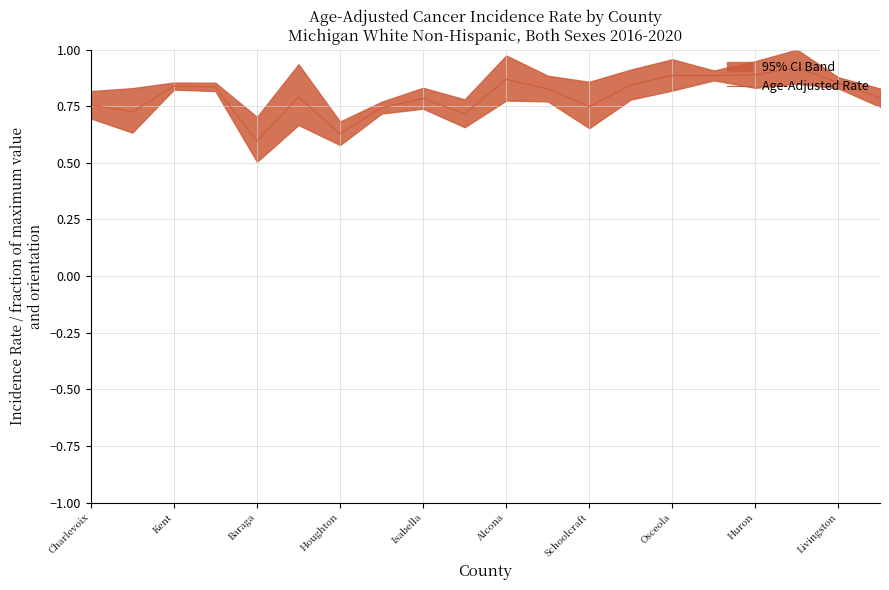

Does the chart have visible grid lines?

Yes